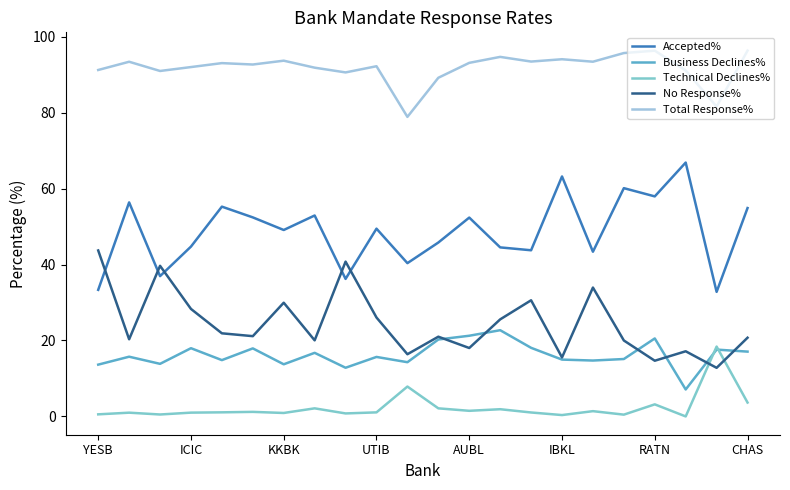

True or false: Business Declines% and Total Response% cross at least once.

False